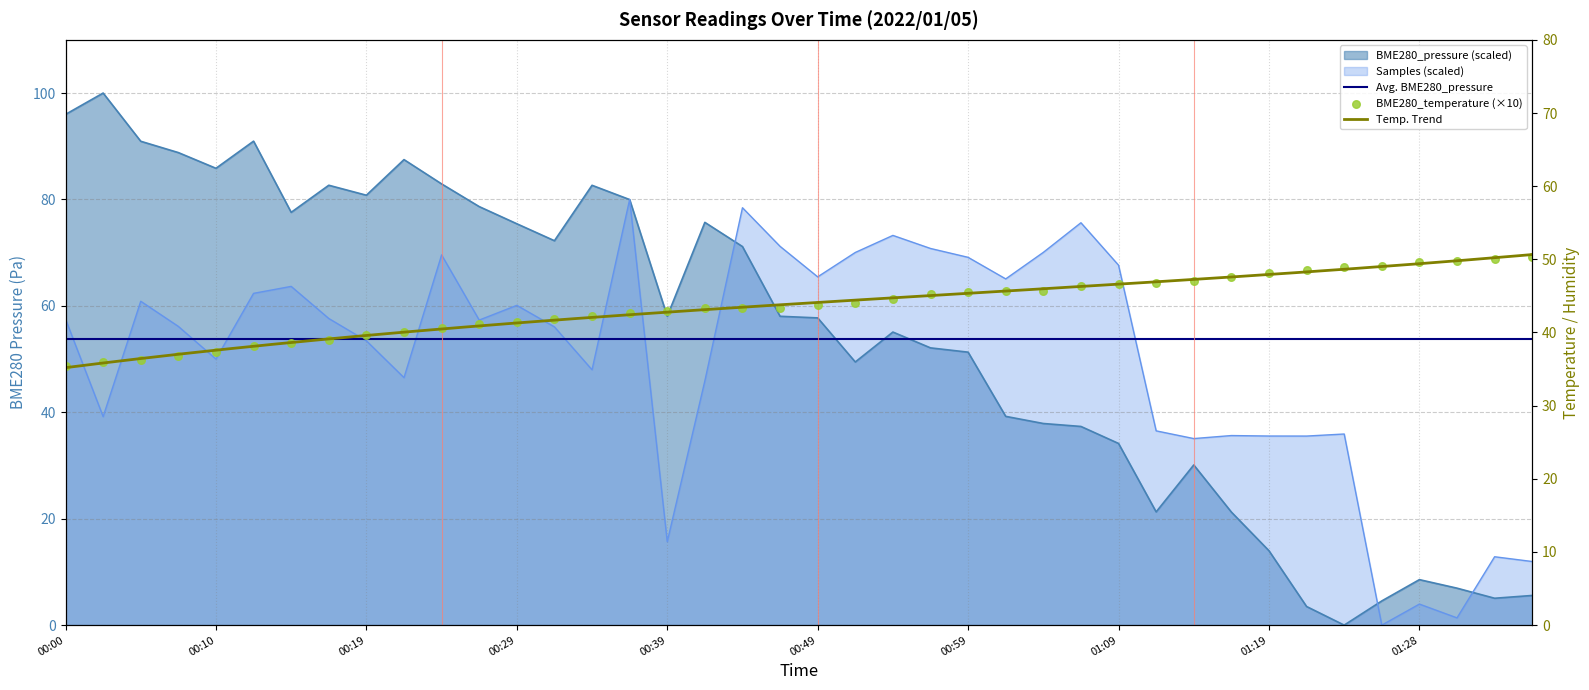

What is the total value across all series at 00:22?

174.1